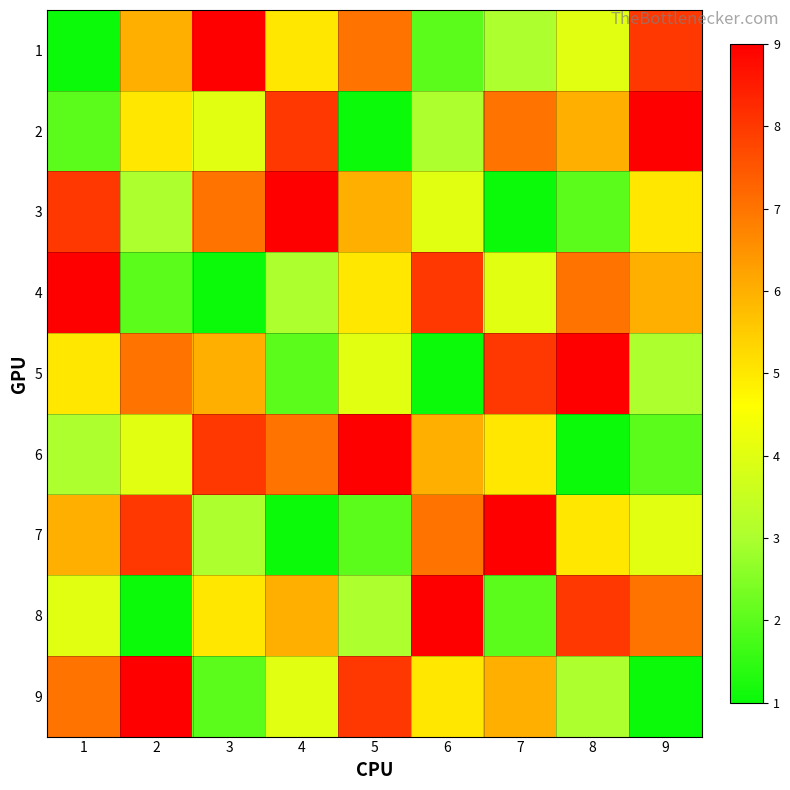

Which series has the largest range (max minus min)?

1